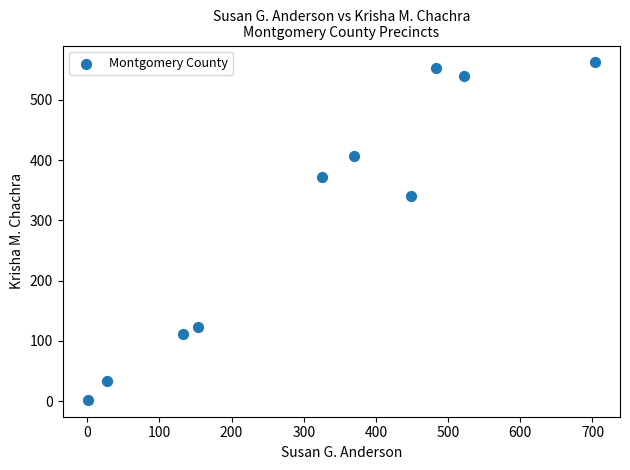

What is the range of Y values (max minus min)?

560